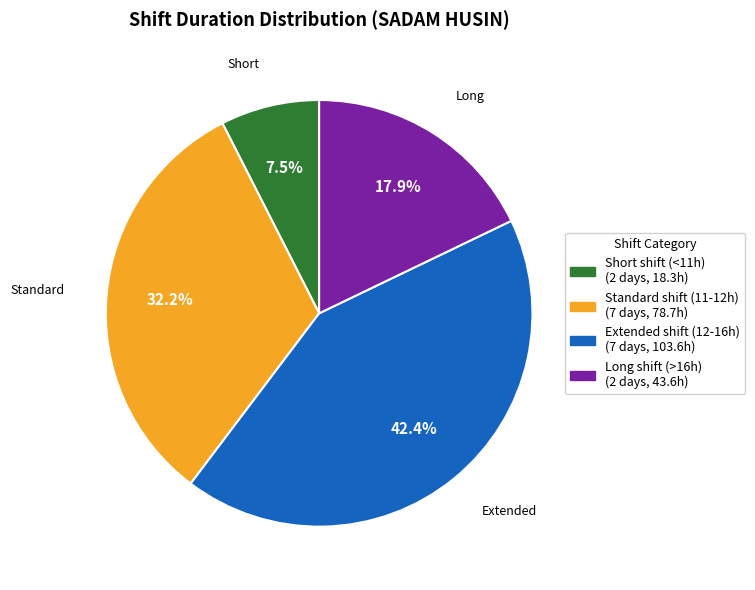

Is there any slice that represents more than half of the pie?

No